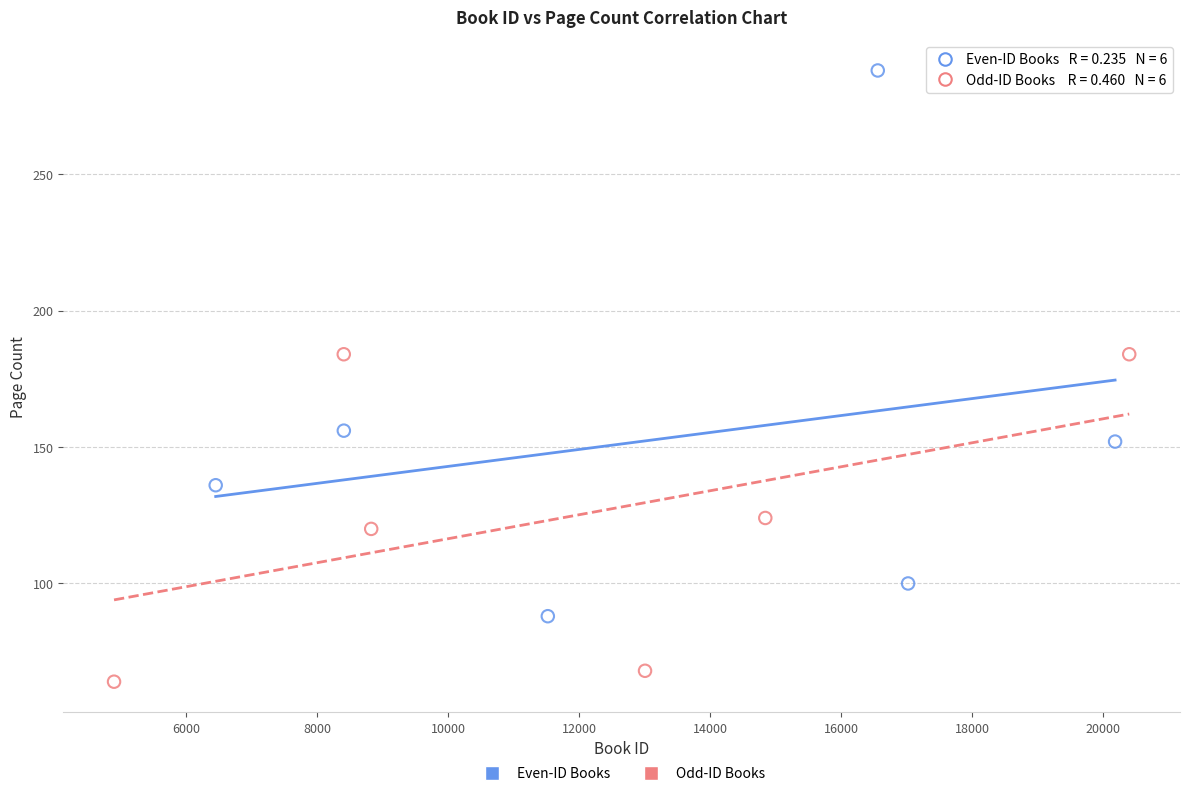

Which series reaches the minimum Y coordinate?

Odd-ID Books